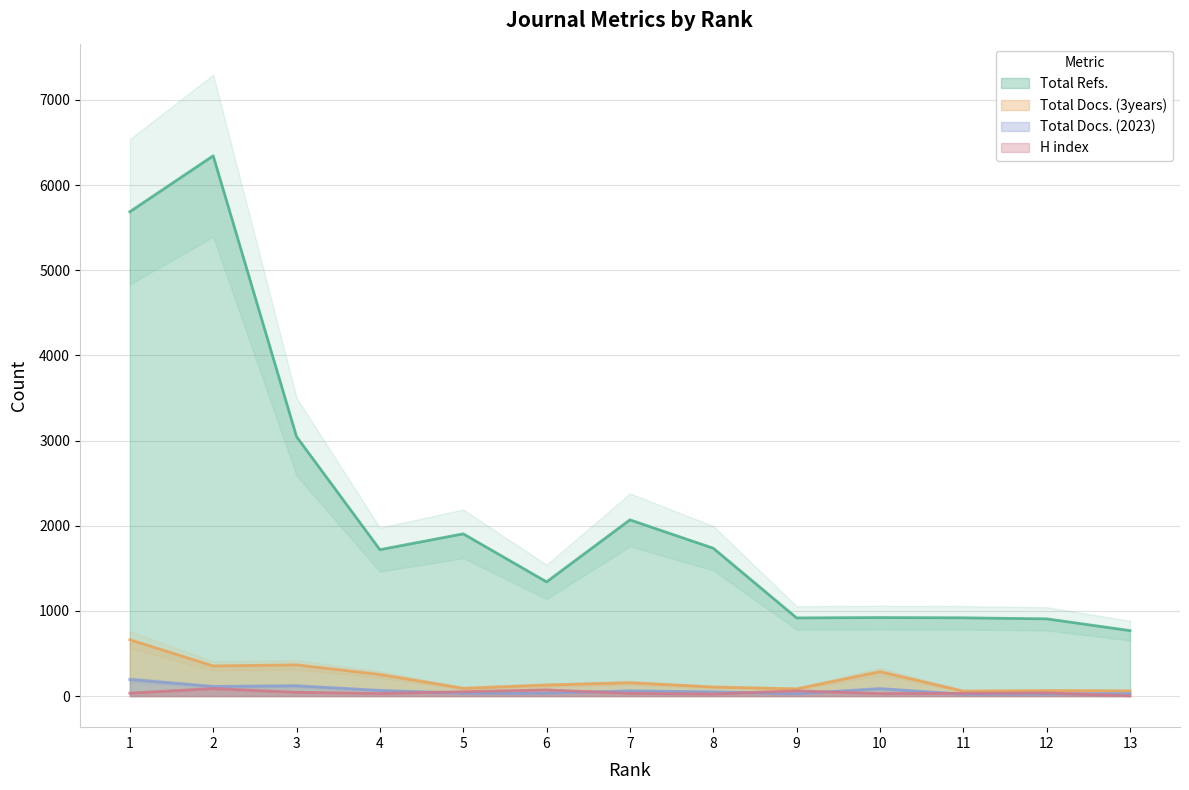

True or false: Total Refs. and H index intersect in this chart.

False